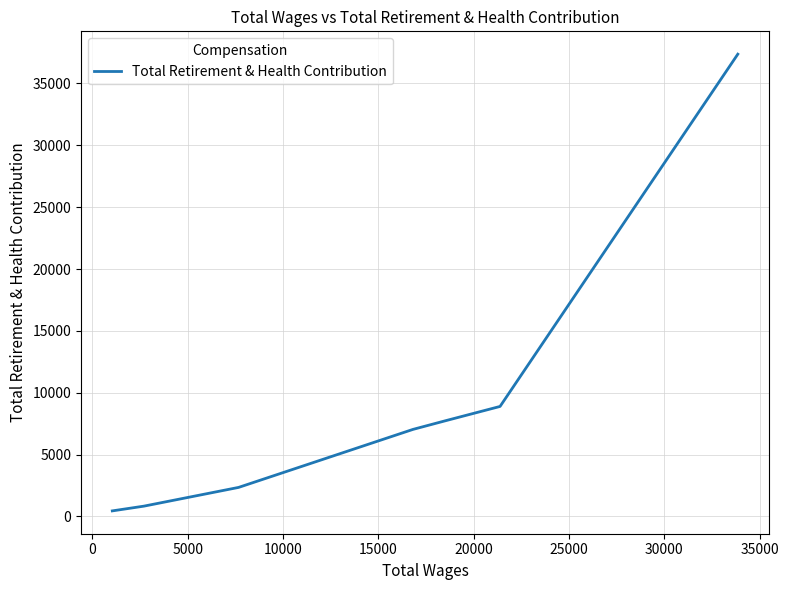

What is the sum of all values?

64676